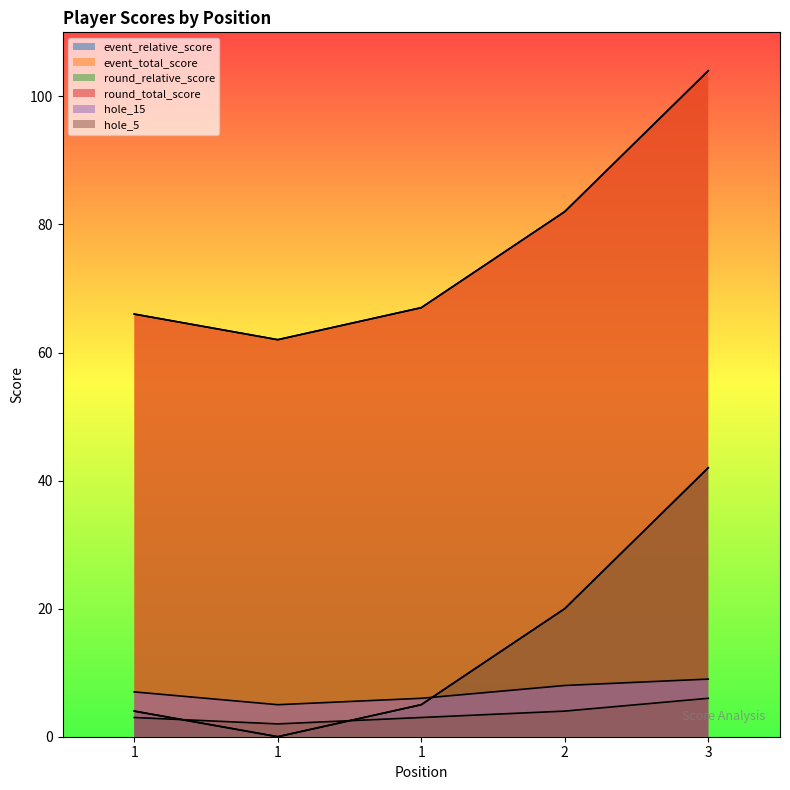

Which series has the largest range (max minus min)?

event_relative_score